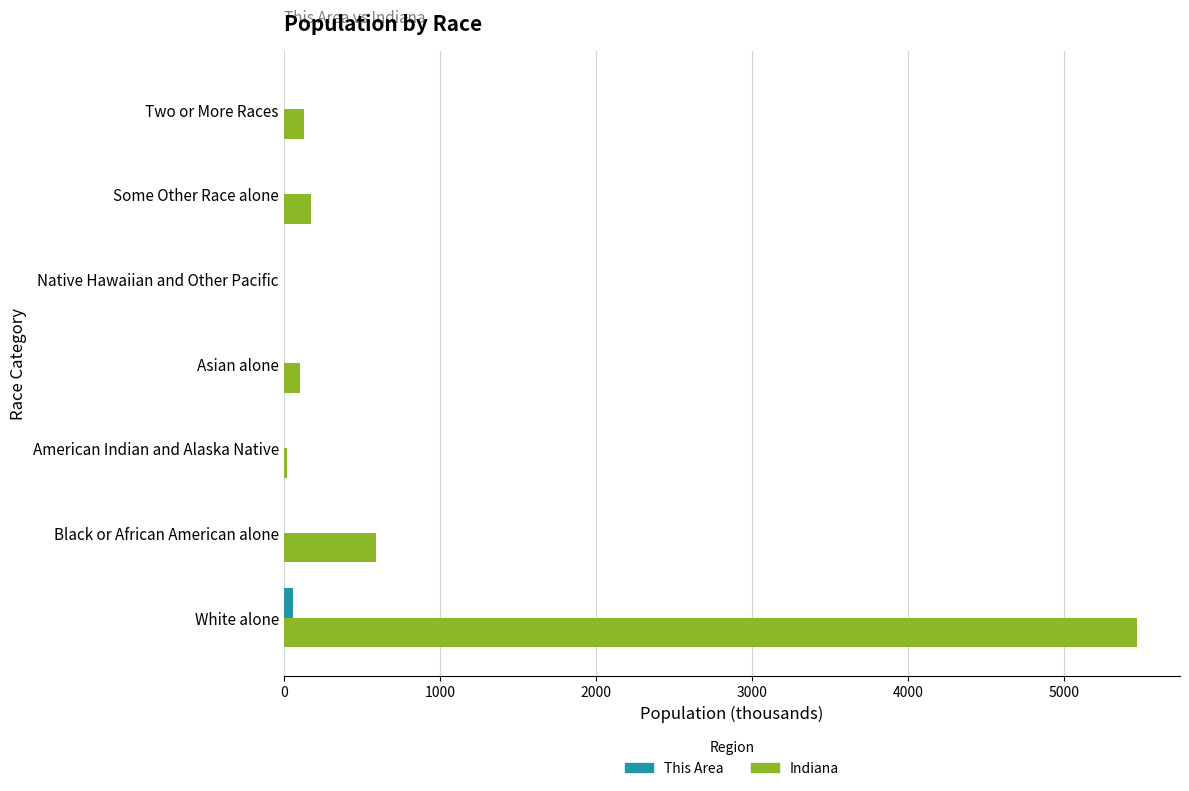

The Indiana series shows 591.4 at Black or African American alone. True or false?

True